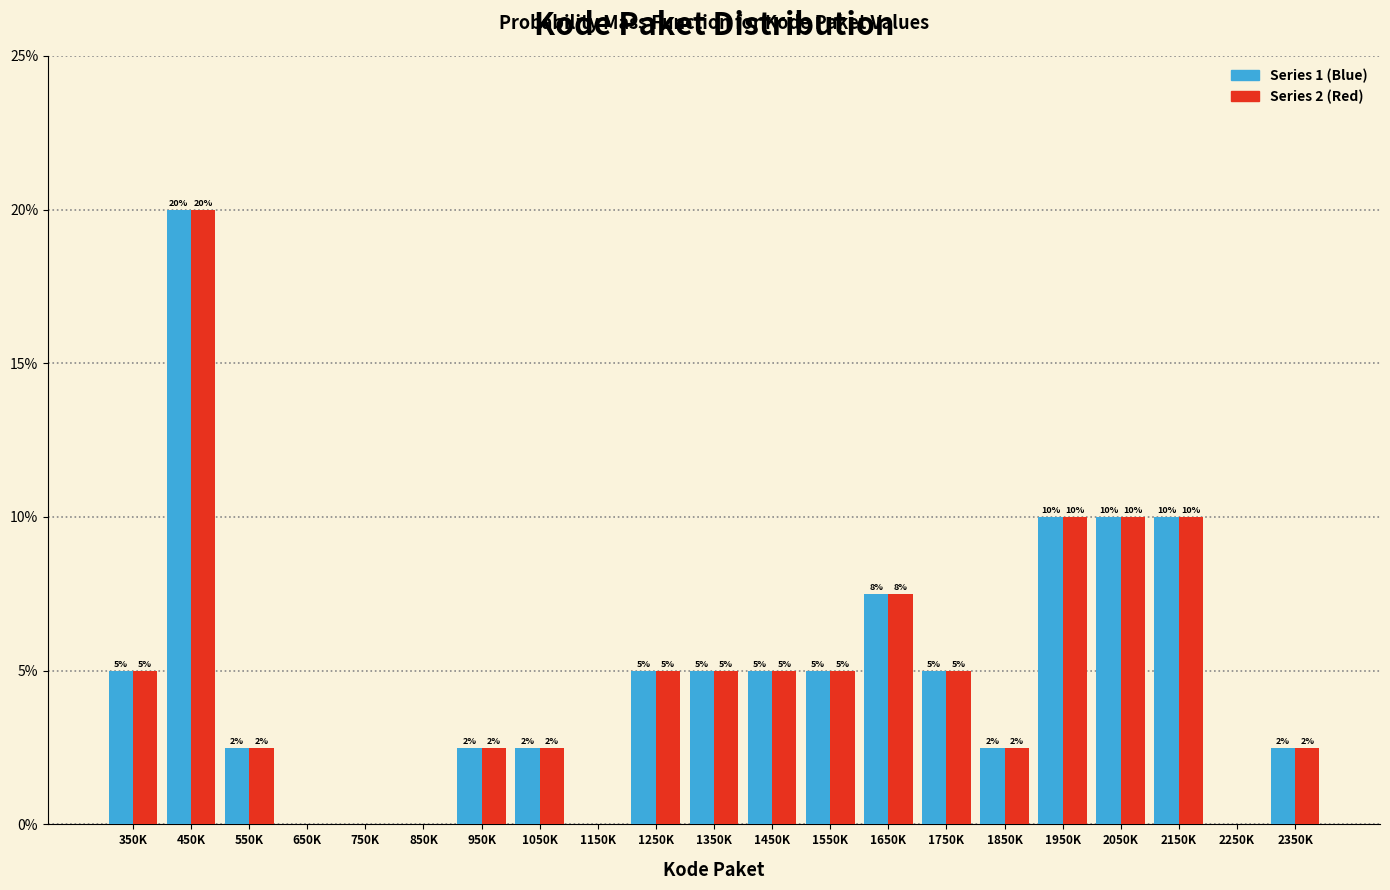

What is the sum of the Series 2 (Red) values at 650K and 1950K?

10.0